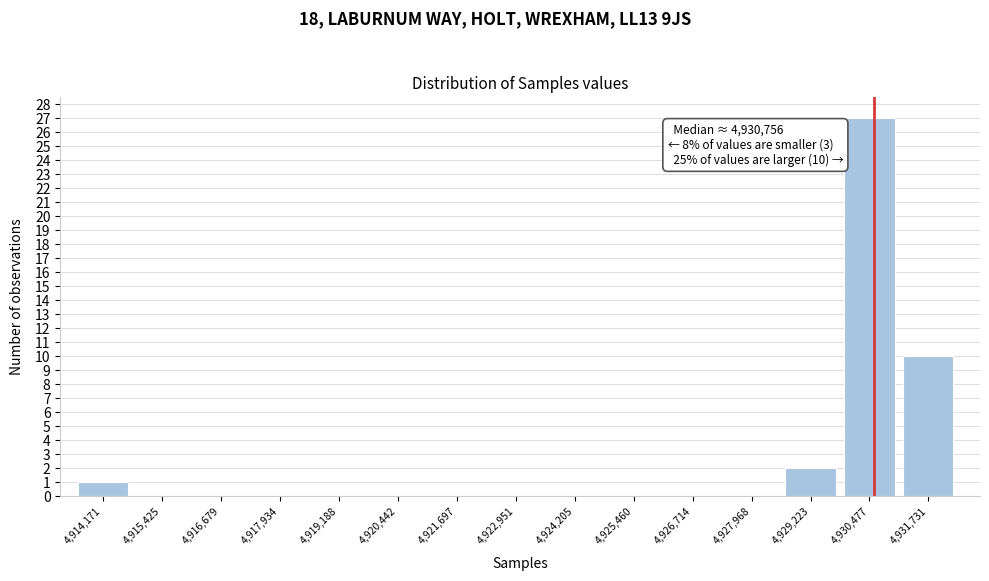

Which range on the x-axis has the tallest bar?

4930000 to 4931200